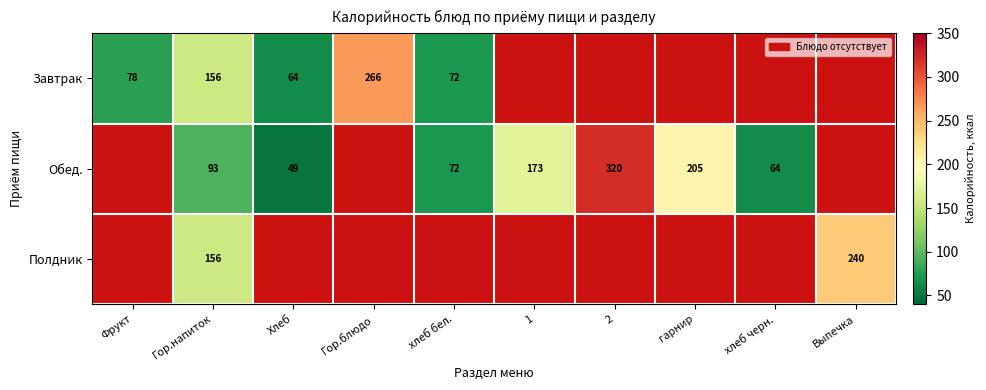

True or false: Завтрак has a value of 379 at Гор.блюдо.

False